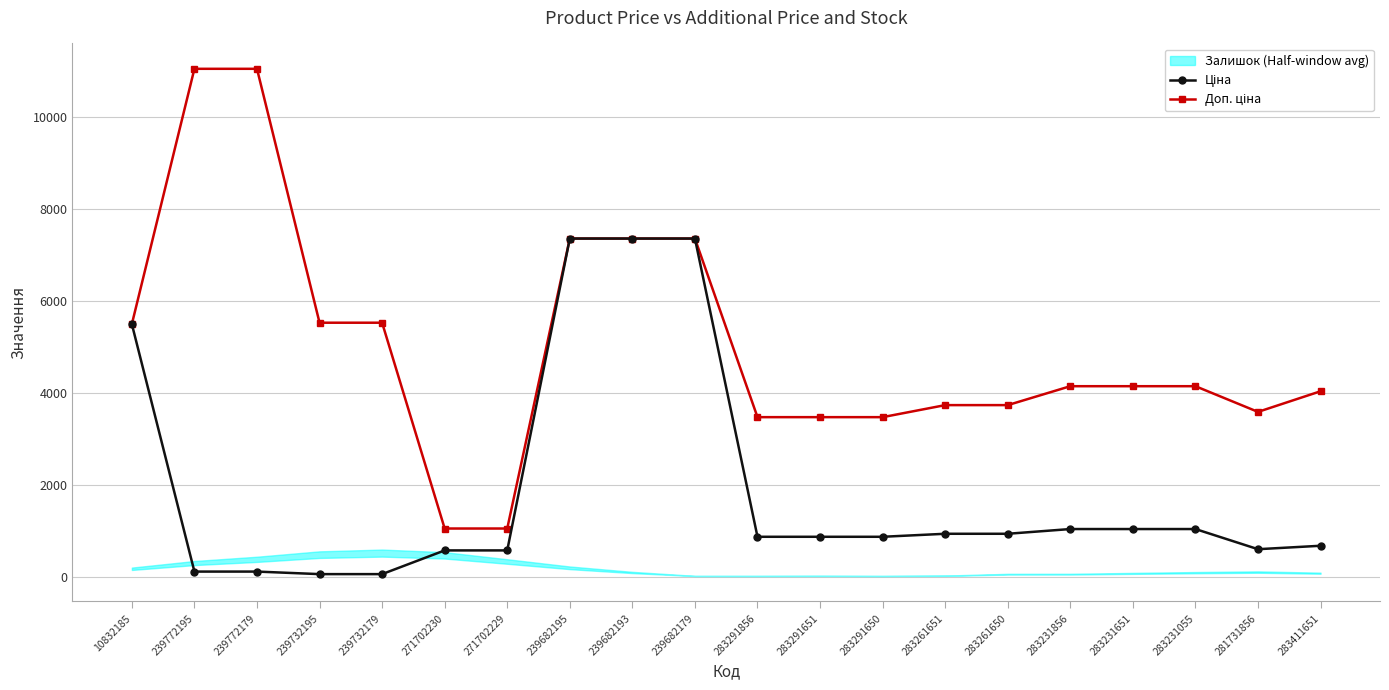

What is the value of the Доп. ціна point at the 5th from the left?

5528.0